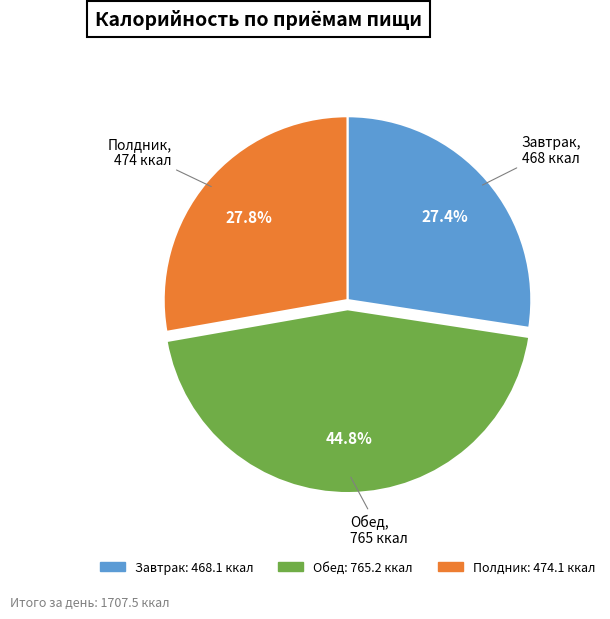

Do Полдник and Обед together represent more than half of the pie?

Yes